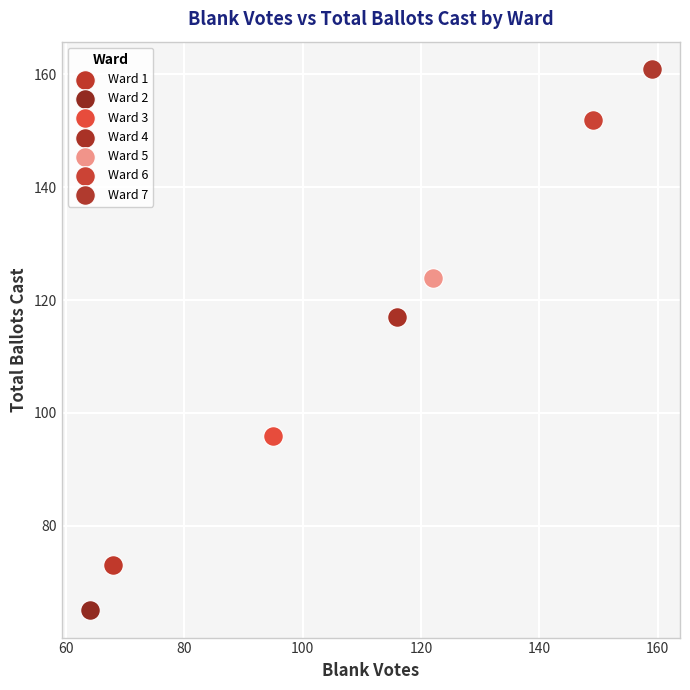

Which series reaches the maximum Y coordinate?

Ward 7